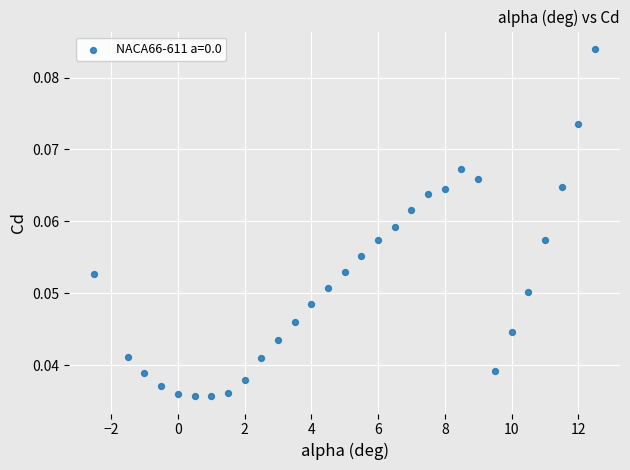

What is the range of X values (max minus min)?

15.0